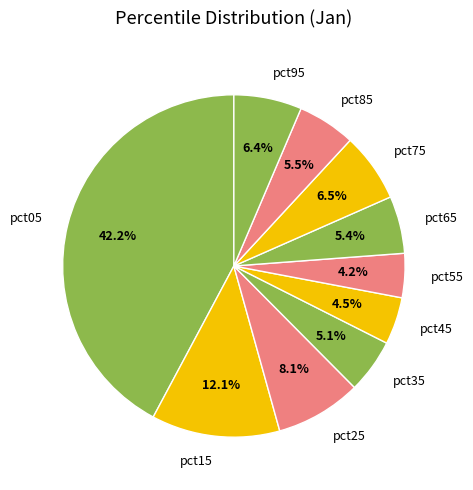

To the nearest percent, what is the difference between the pct75 and pct65 slice percentages?

1%